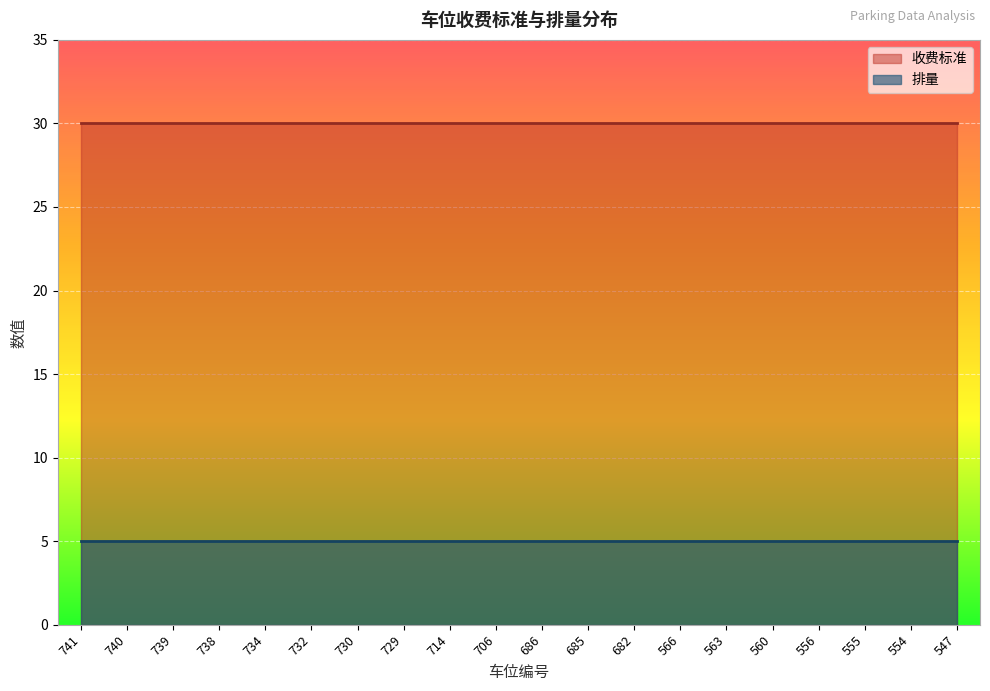

The value of 收费标准 at 738 is 7. True or false?

False